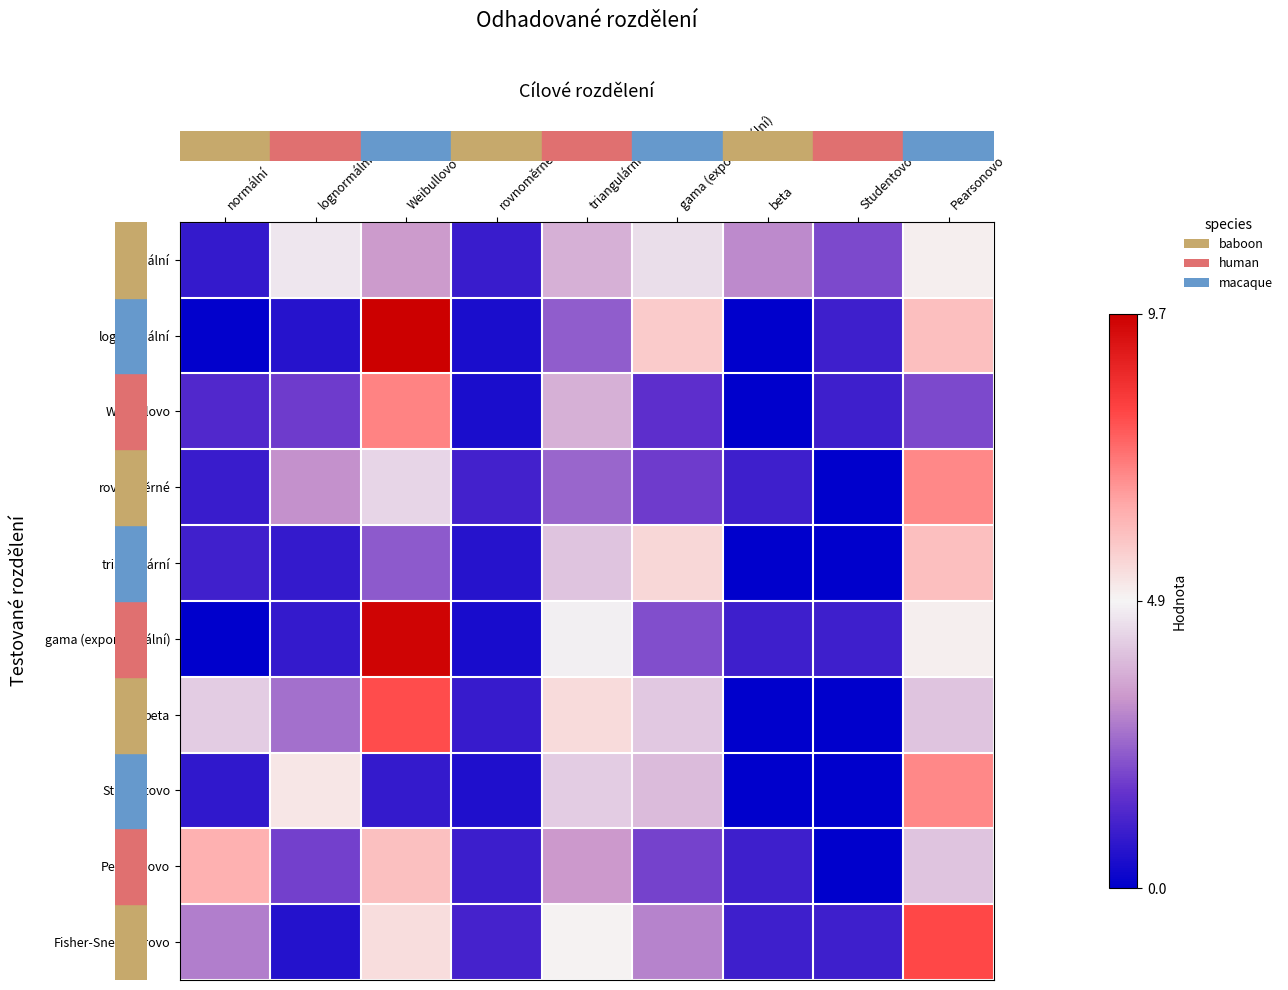

Between triangulární and Pearsonovo, which is larger?

Pearsonovo